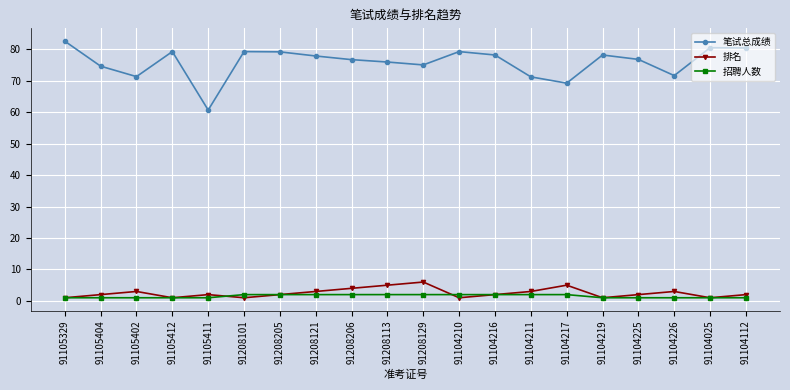

At which label does 笔试总成绩 reach its peak?

91105329